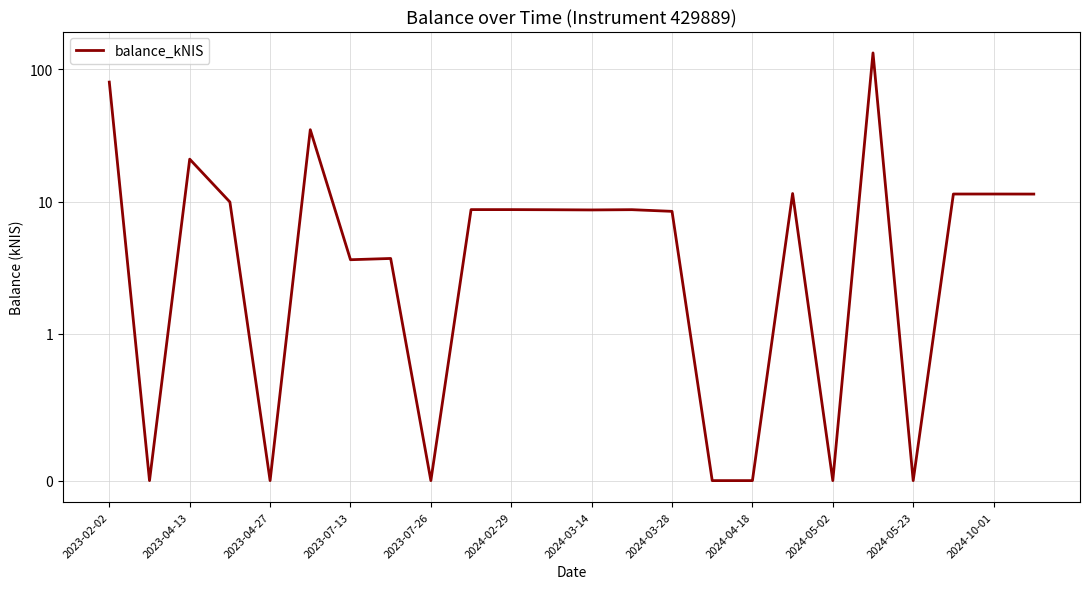

The chart shows a value of 0.0 at 2024-05-02. True or false?

True